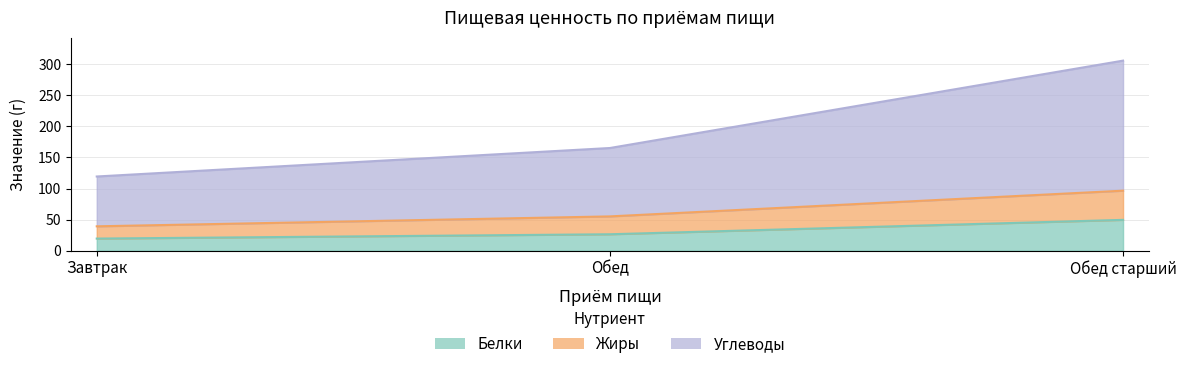

At which label does Жиры first exceed 55?

Обед